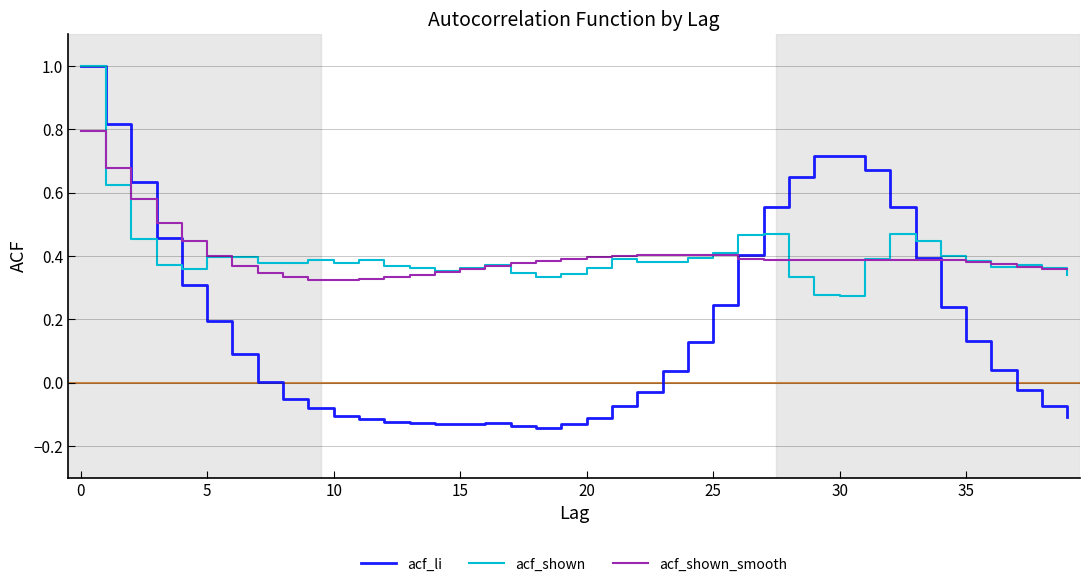

In acf_li, how many points are higher than both neighbors (excluding endpoints)?

2